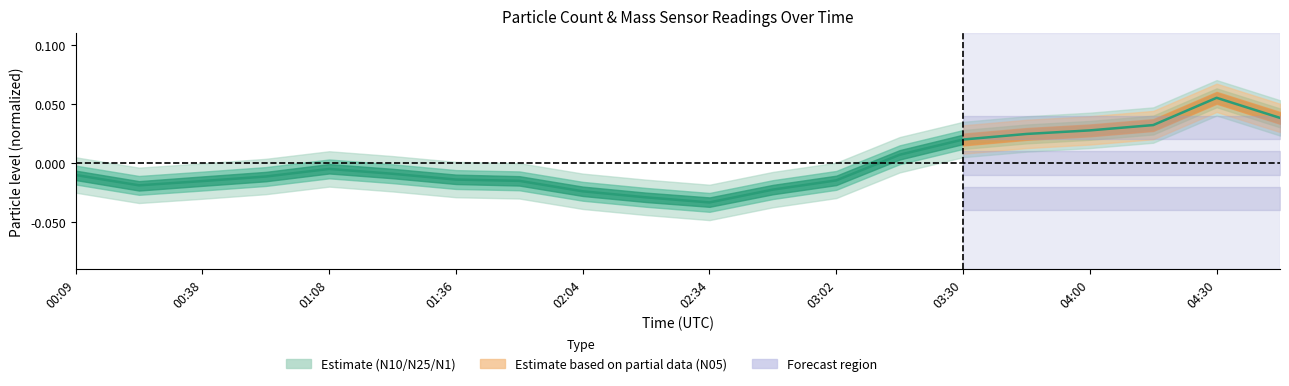

True or false: the data has more than 1 interior local peaks.

True